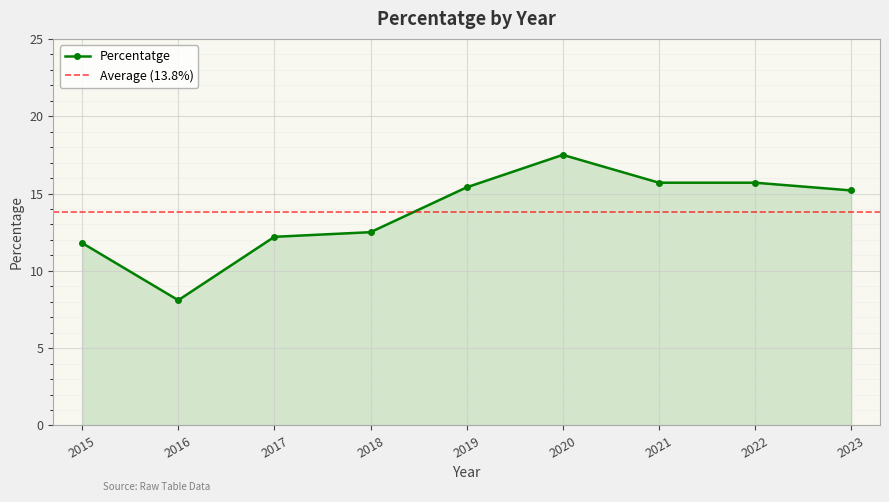

True or false: the data shows 15.2 at 2023.

True